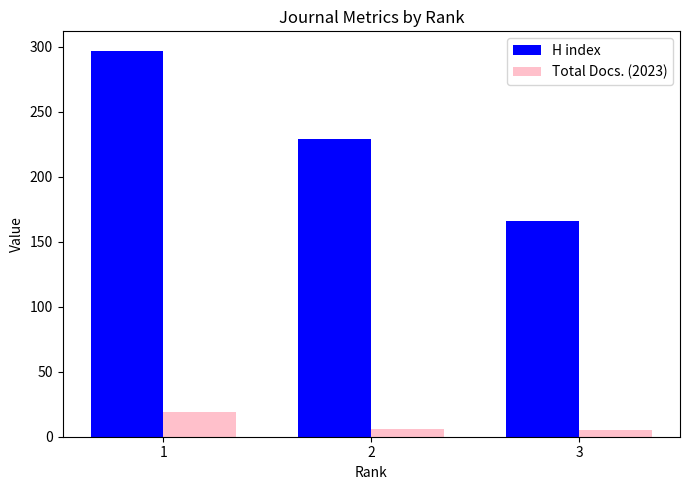

At which category is the sum across all series the highest?

1